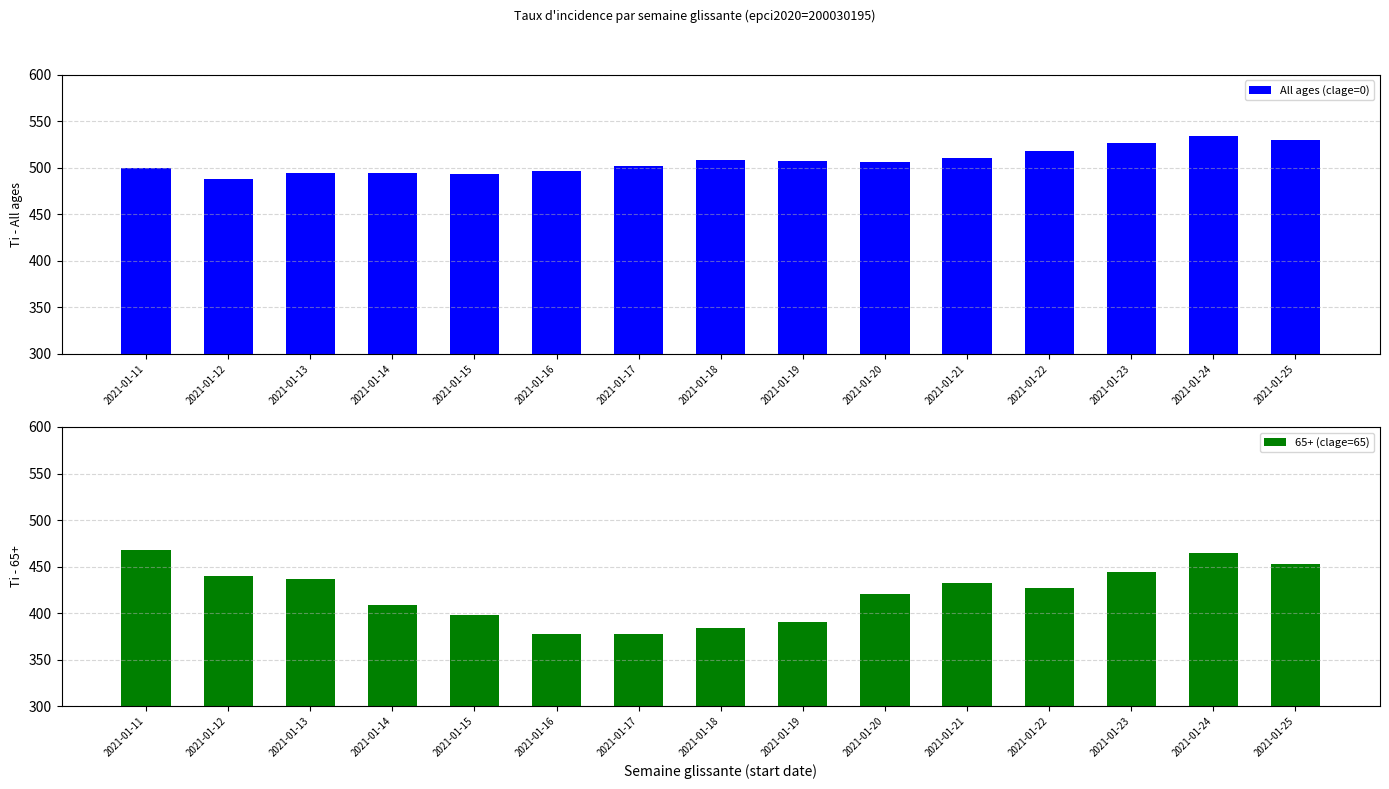

Which series has the largest total across all categories?

All ages (clage=0)